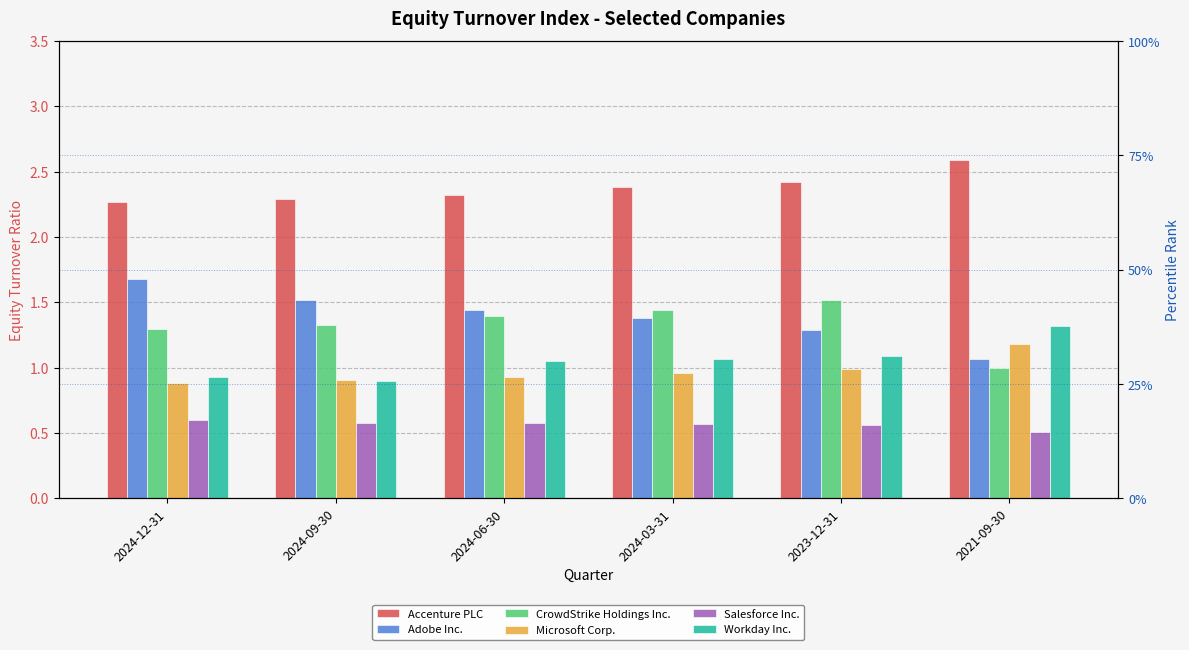

Rank the series at 2023-12-31 from highest to lowest value.

Accenture PLC, CrowdStrike Holdings Inc., Adobe Inc., Workday Inc., Microsoft Corp., Salesforce Inc.